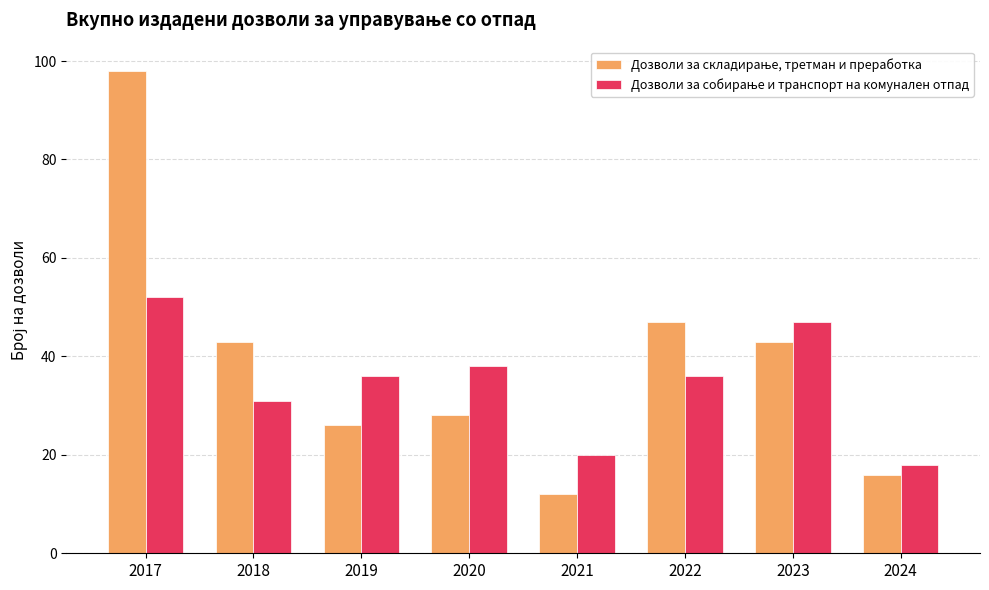

Which label corresponds to the largest value in the chart?

2017